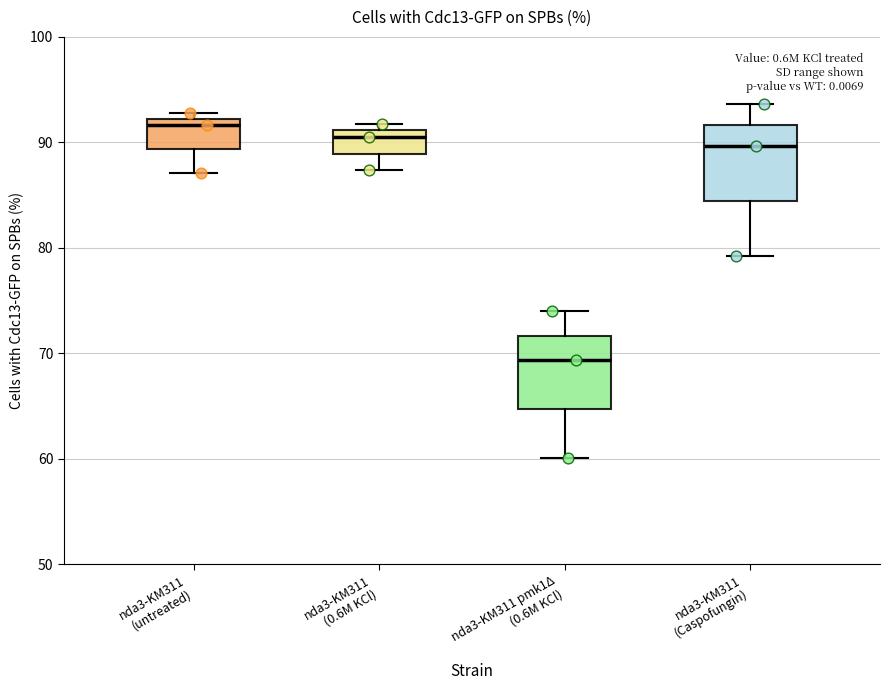

Which box's median line is the lowest?

nda3-KM311 pmk1Δ (0.6M KCl)